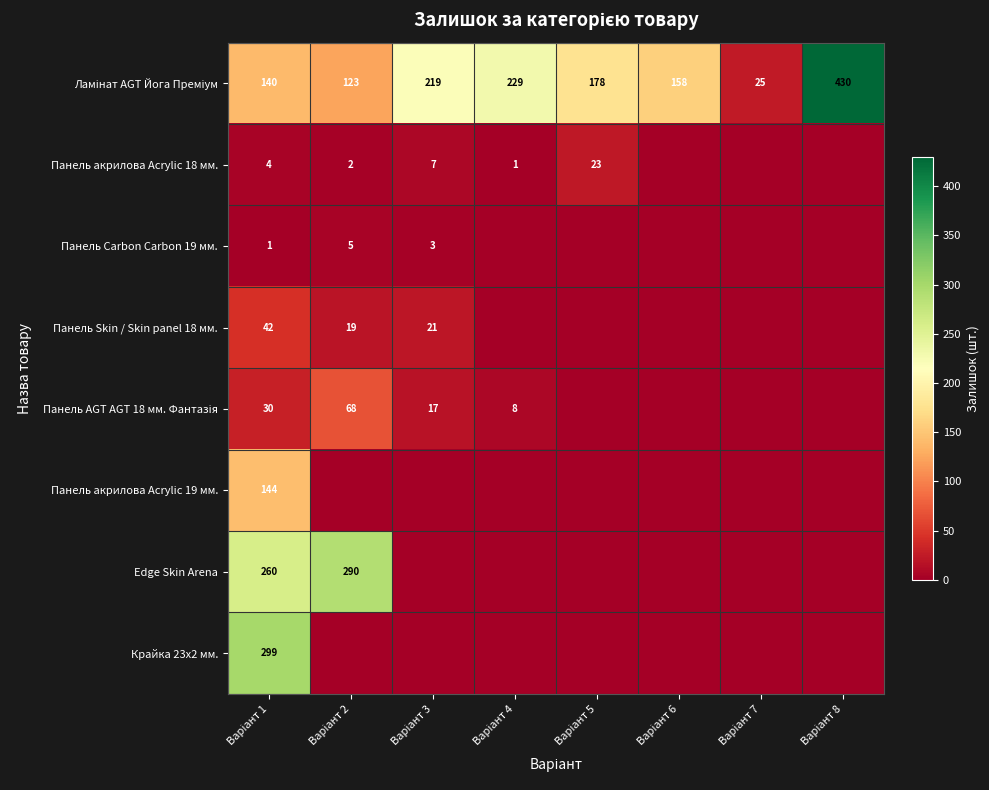

What is the total value across all series at Варіант 8?

430